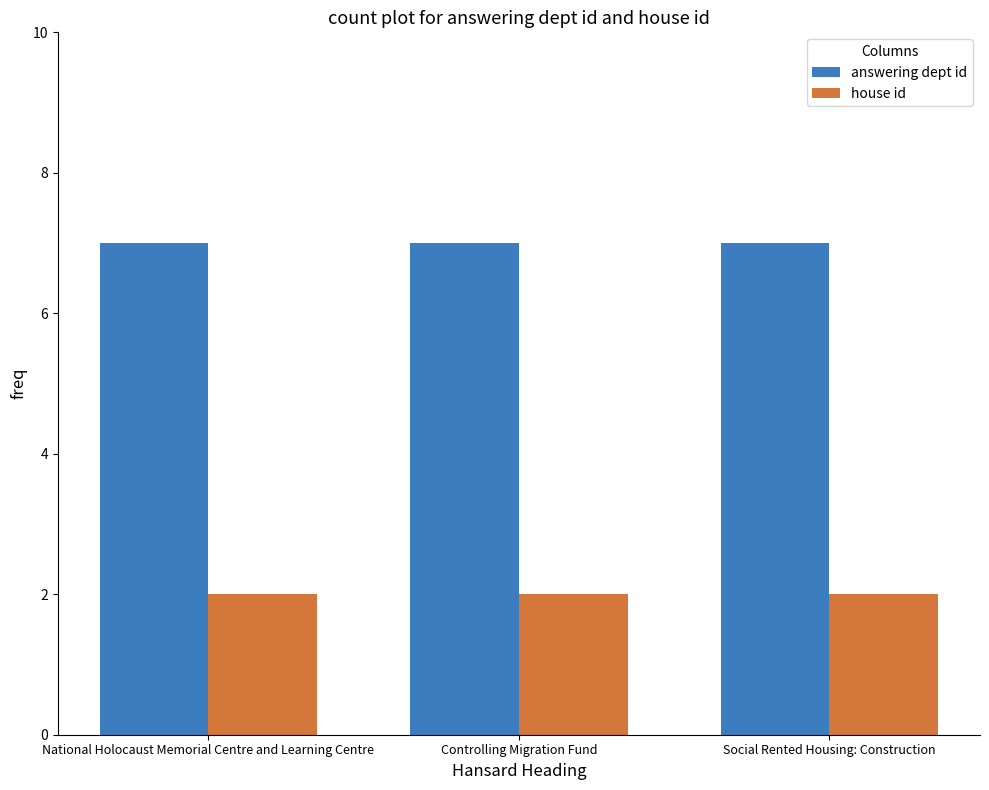

What are all the series names shown in the legend?

answering dept id, house id